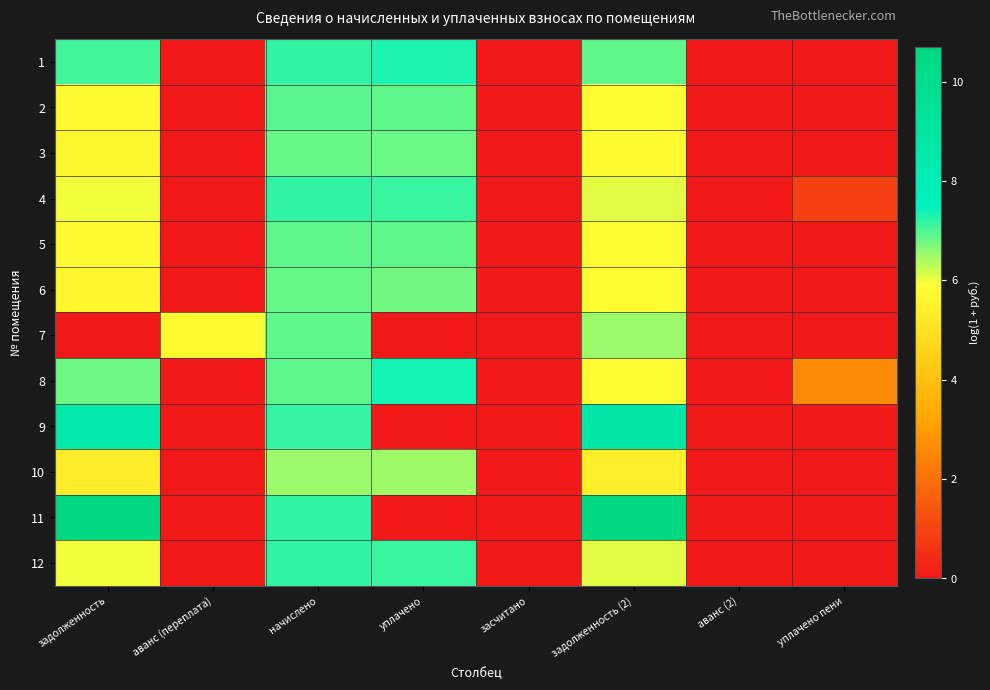

Reading right to left, transcribe all the data shown in this chart.

1: уплачено пени=0.0	аванс (2)=0.0	задолженность (2)=6.9	засчитано=0.0	уплачено=7.3	начислено=7.2	аванс (переплата)=0.0	задолженность=7.1
2: уплачено пени=0.0	аванс (2)=0.0	задолженность (2)=5.8	засчитано=0.0	уплачено=6.9	начислено=6.9	аванс (переплата)=0.0	задолженность=5.7
3: уплачено пени=0.0	аванс (2)=0.0	задолженность (2)=5.8	засчитано=0.0	уплачено=6.8	начислено=6.9	аванс (переплата)=0.0	задолженность=5.6
4: уплачено пени=0.9	аванс (2)=0.0	задолженность (2)=6.1	засчитано=0.0	уплачено=7.1	начислено=7.2	аванс (переплата)=0.0	задолженность=6.0
5: уплачено пени=0.0	аванс (2)=0.0	задолженность (2)=5.8	засчитано=0.0	уплачено=6.9	начислено=6.9	аванс (переплата)=0.0	задолженность=5.7
6: уплачено пени=0.0	аванс (2)=0.0	задолженность (2)=5.8	засчитано=0.0	уплачено=6.8	начислено=6.8	аванс (переплата)=0.0	задолженность=5.6
7: уплачено пени=0.0	аванс (2)=0.0	задолженность (2)=6.5	засчитано=0.0	уплачено=0.0	начислено=6.9	аванс (переплата)=5.7	задолженность=0.0
8: уплачено пени=2.6	аванс (2)=0.0	задолженность (2)=5.8	засчитано=0.0	уплачено=7.4	начислено=6.9	аванс (переплата)=0.0	задолженность=6.8
9: уплачено пени=0.0	аванс (2)=0.0	задолженность (2)=8.8	засчитано=0.0	уплачено=0.0	начислено=7.2	аванс (переплата)=0.0	задолженность=8.6
10: уплачено пени=0.0	аванс (2)=0.0	задолженность (2)=5.4	засчитано=0.0	уплачено=6.5	начислено=6.5	аванс (переплата)=0.0	задолженность=5.3
11: уплачено пени=0.0	аванс (2)=0.0	задолженность (2)=10.7	засчитано=0.0	уплачено=0.0	начислено=7.2	аванс (переплата)=0.0	задолженность=10.7
12: уплачено пени=0.0	аванс (2)=0.0	задолженность (2)=6.1	засчитано=0.0	уплачено=7.1	начислено=7.2	аванс (переплата)=0.0	задолженность=6.0